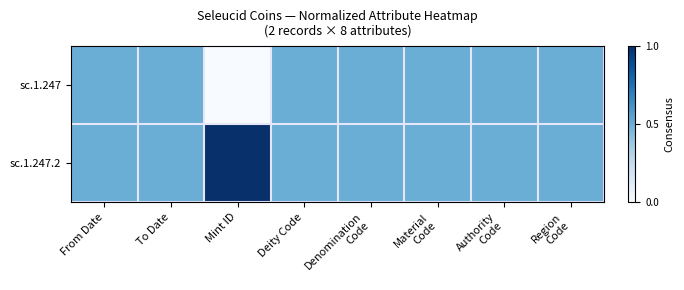

Rank the series by their maximum value, from highest to lowest.

sc.1.247.2, sc.1.247